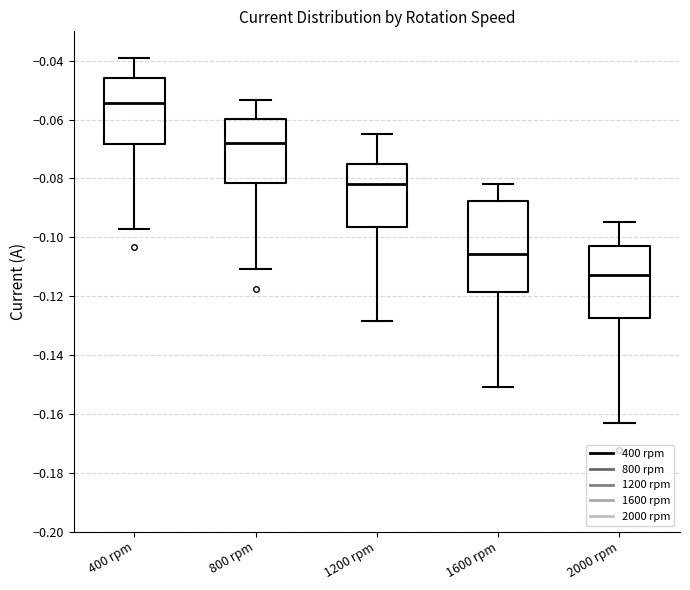

Which box is the tallest, from its lower edge to its upper edge?

1600 rpm